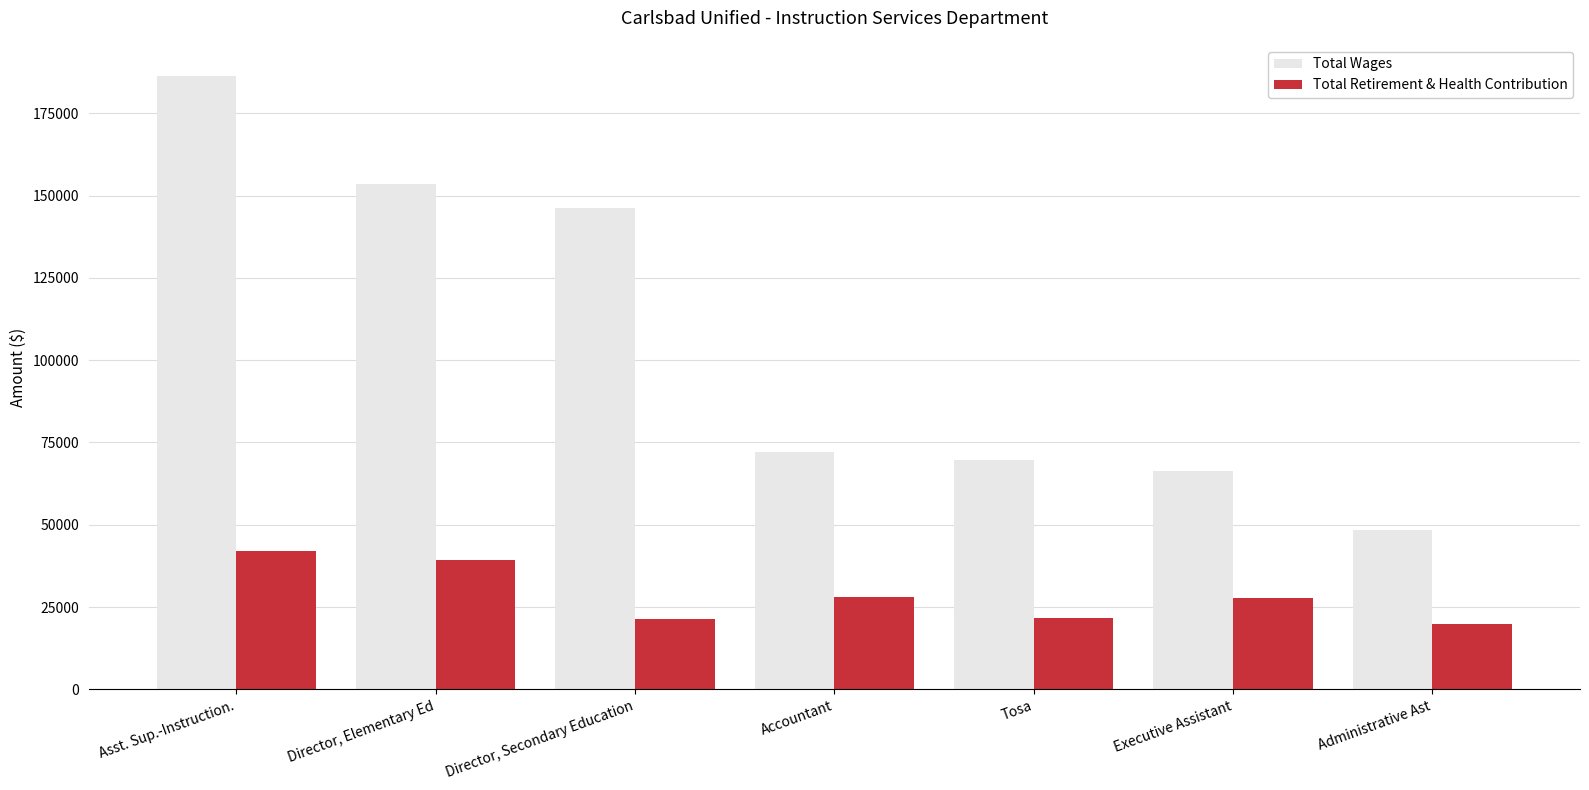

What is the average value of the Total Retirement & Health Contribution series?

28518